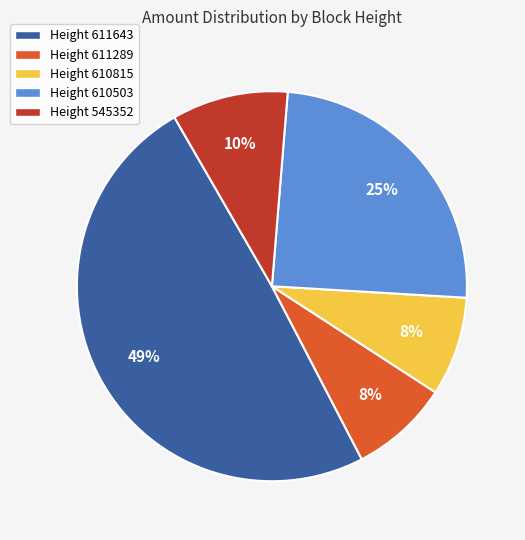

Between Height 611643 and Height 610503, which is larger?

Height 611643